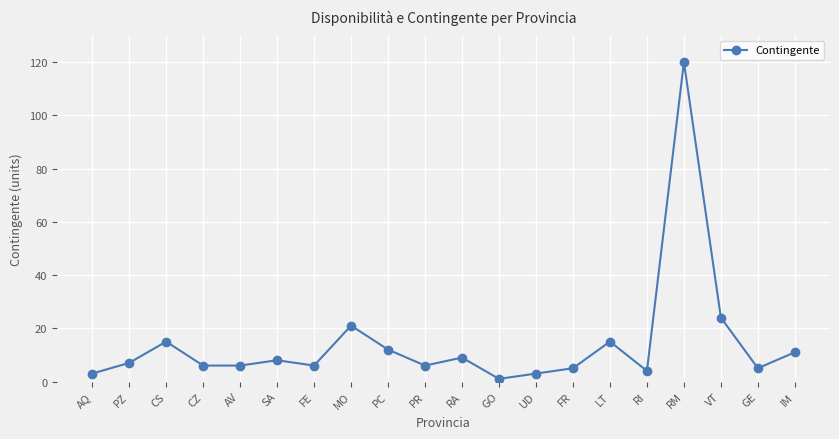

Read the value at AV, to the nearest 10.

10